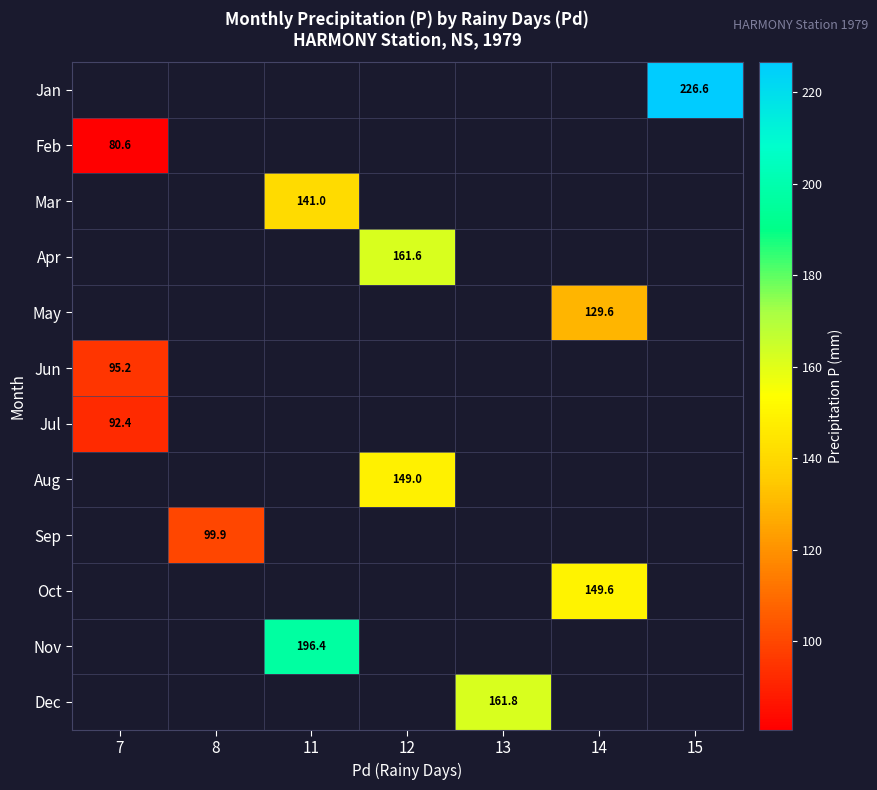

The value of Dec at 13 is 104.7. True or false?

False